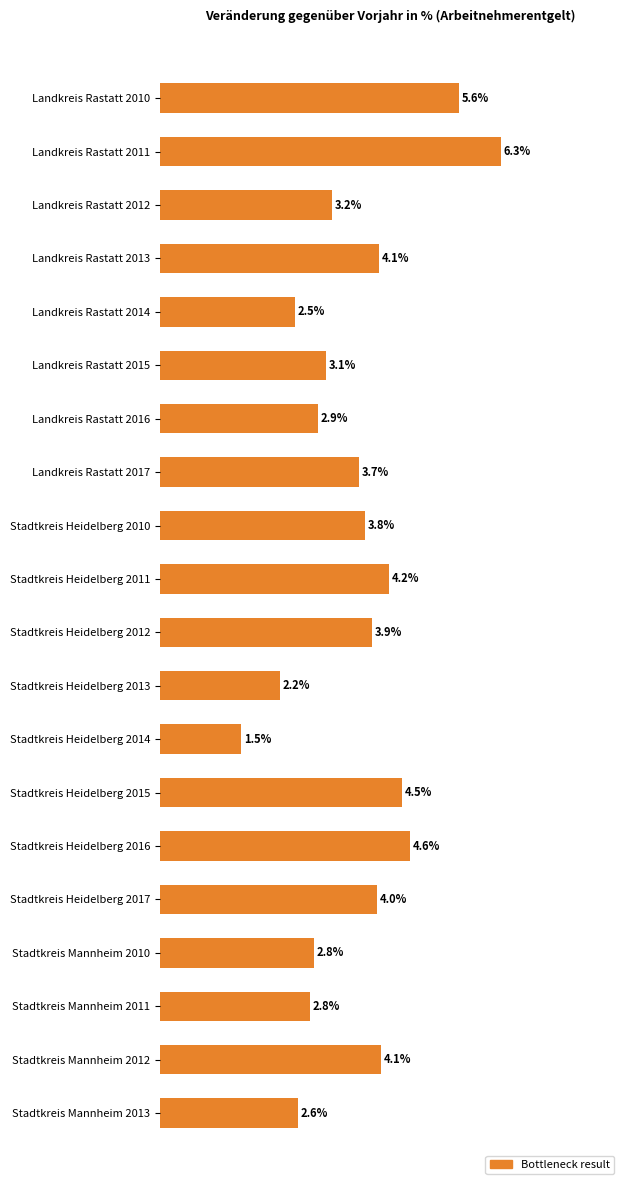

What is the label of the 3rd bar from the bottom?

Stadtkreis Mannheim 2011